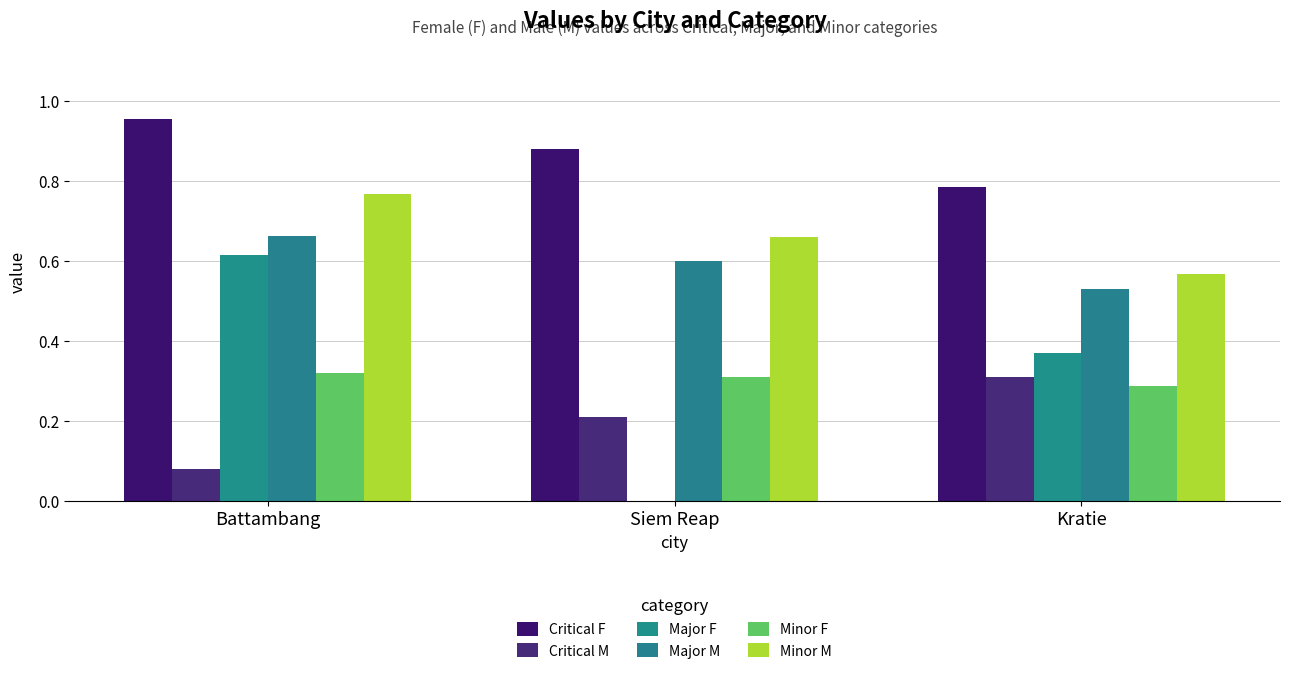

Which series has the largest total across all categories?

Critical F